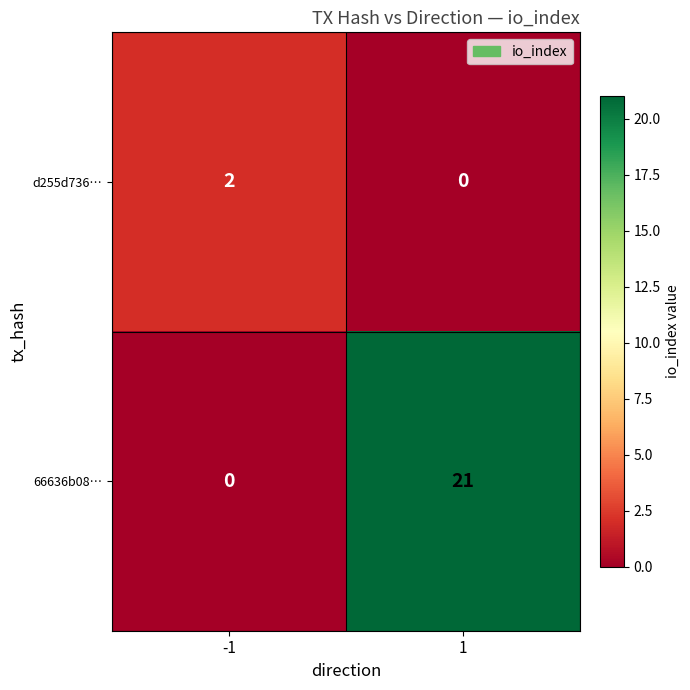

What value does the 66636b08… series have at 1?

21